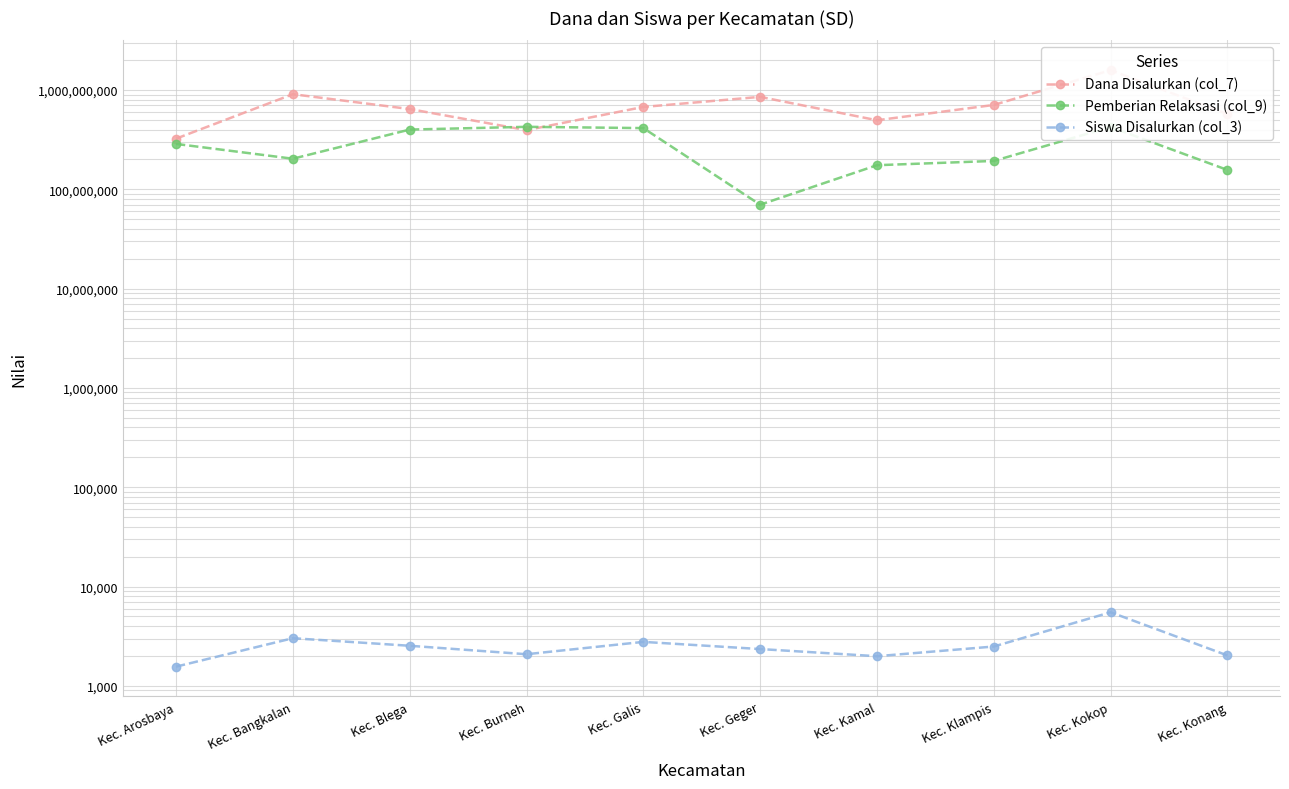

True or false: Siswa Disalurkan (col_3) and Pemberian Relaksasi (col_9) intersect in this chart.

False